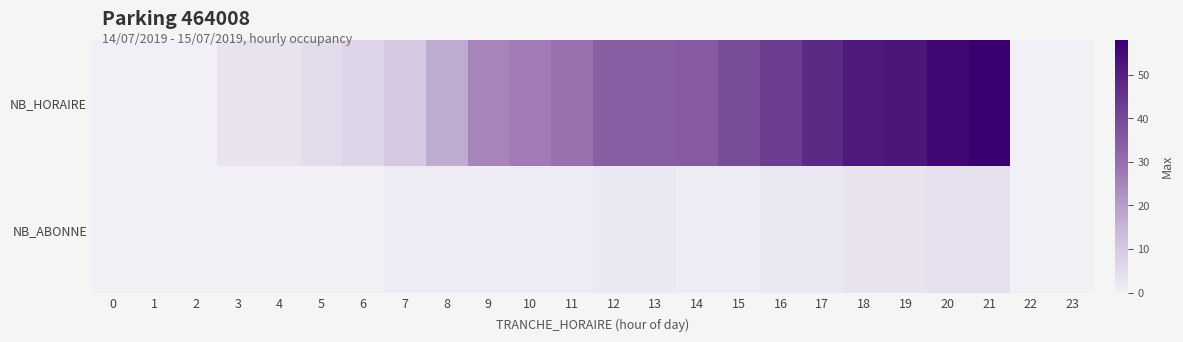

Which series has the largest range (max minus min)?

NB_HORAIRE